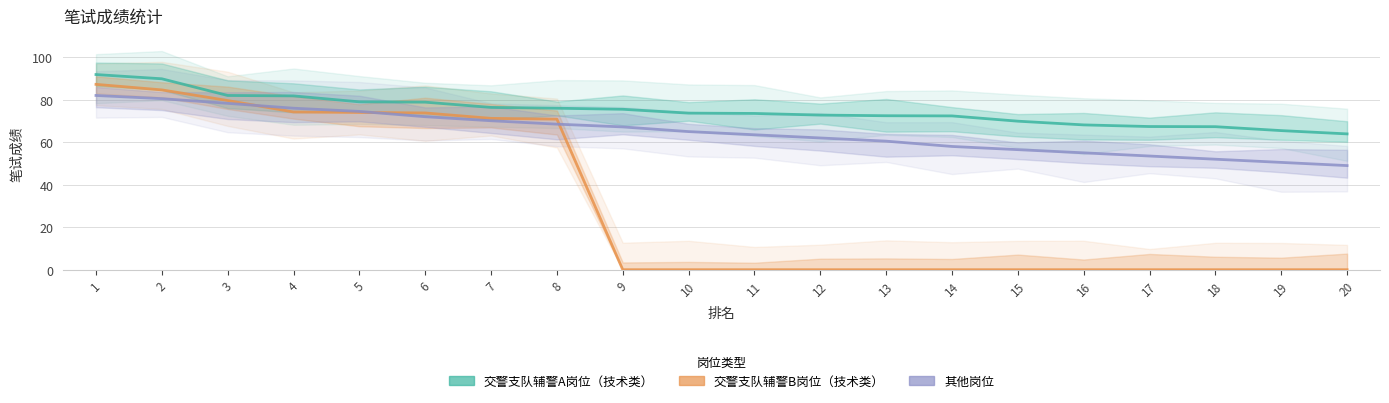

Which category has the lowest value across all series?

9